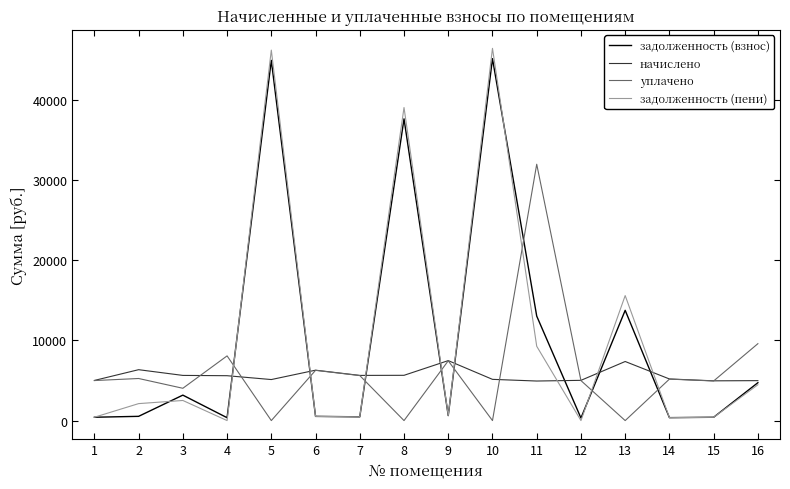

The начислено series shows 8749.7 at 6. True or false?

False